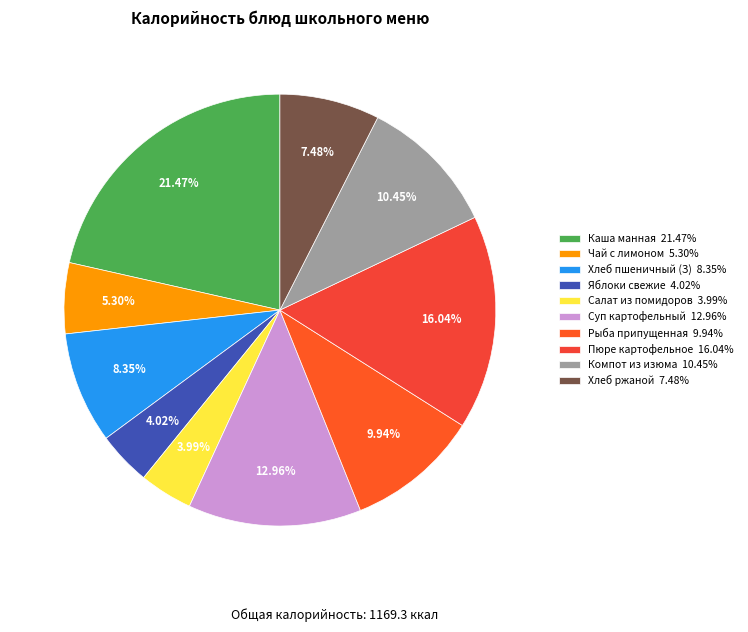

To the nearest percent, what is the difference between the largest and smallest slice percentages?

17%